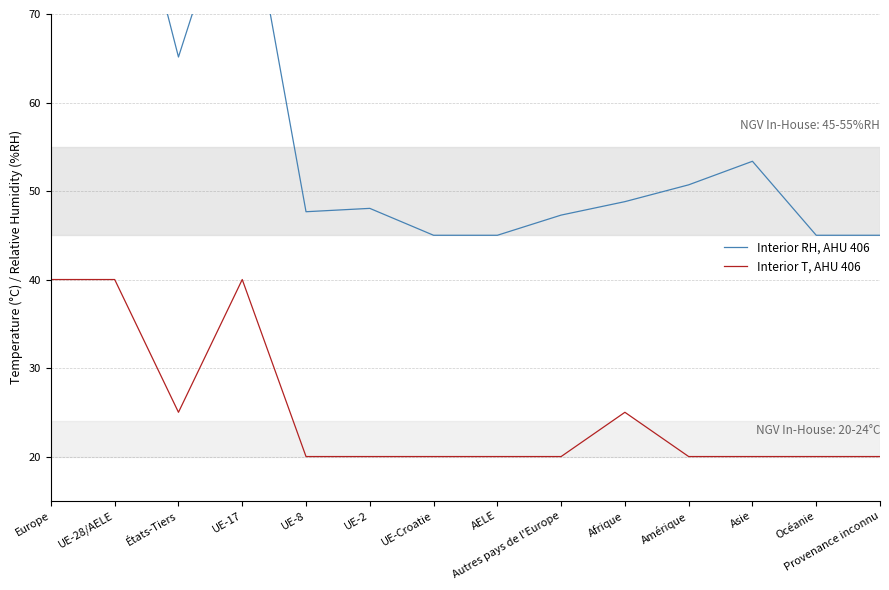

True or false: Interior T, AHU 406 and Interior RH, AHU 406 cross at least once.

False